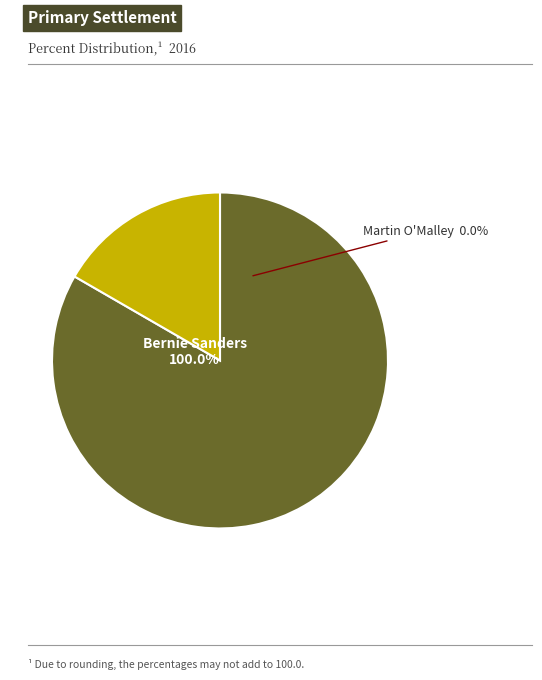

Combined, what portion of the pie is Martin O'Malley and Bernie Sanders?

100.0%